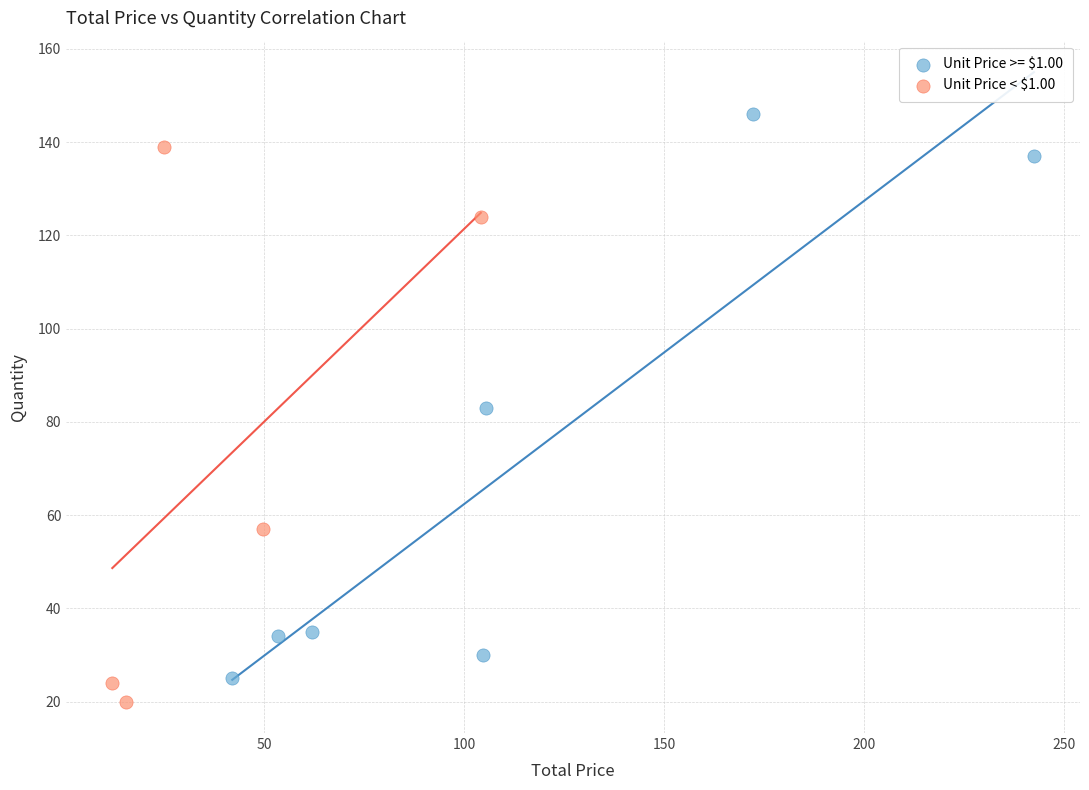

Which series reaches the maximum Y coordinate?

Unit Price >= $1.00